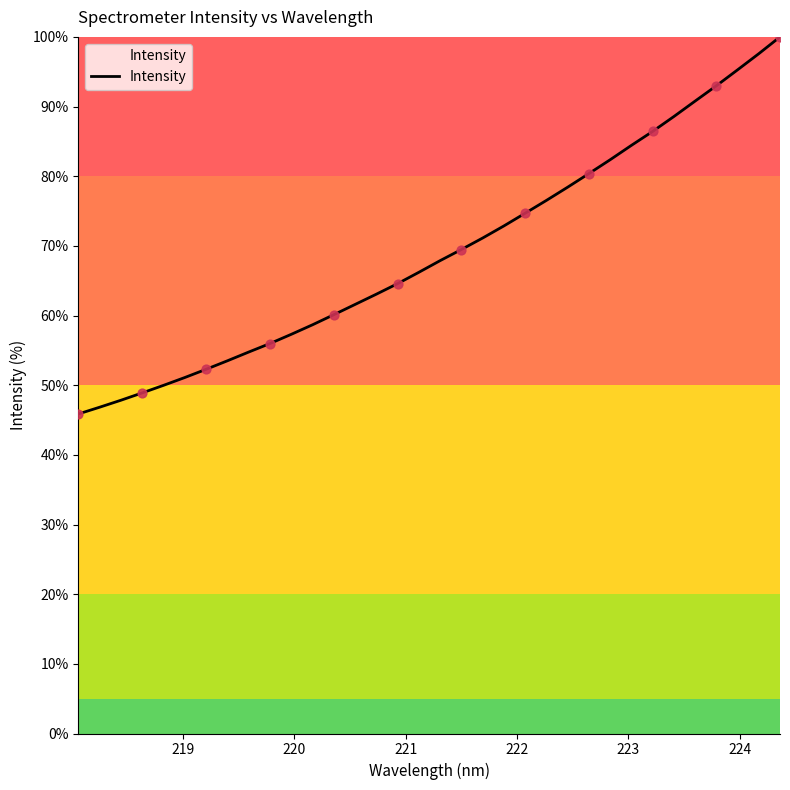

What is the smallest value displayed?

45.9